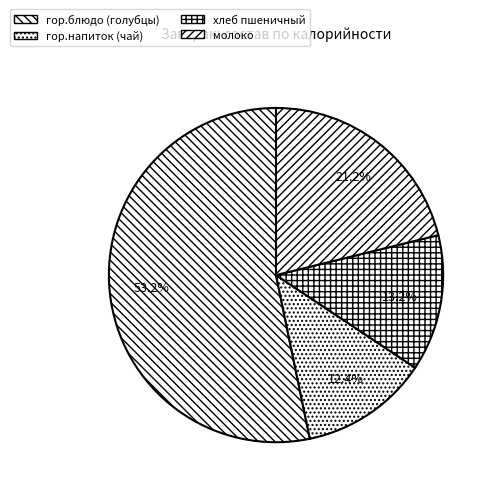

How many segments does this pie chart have?

4